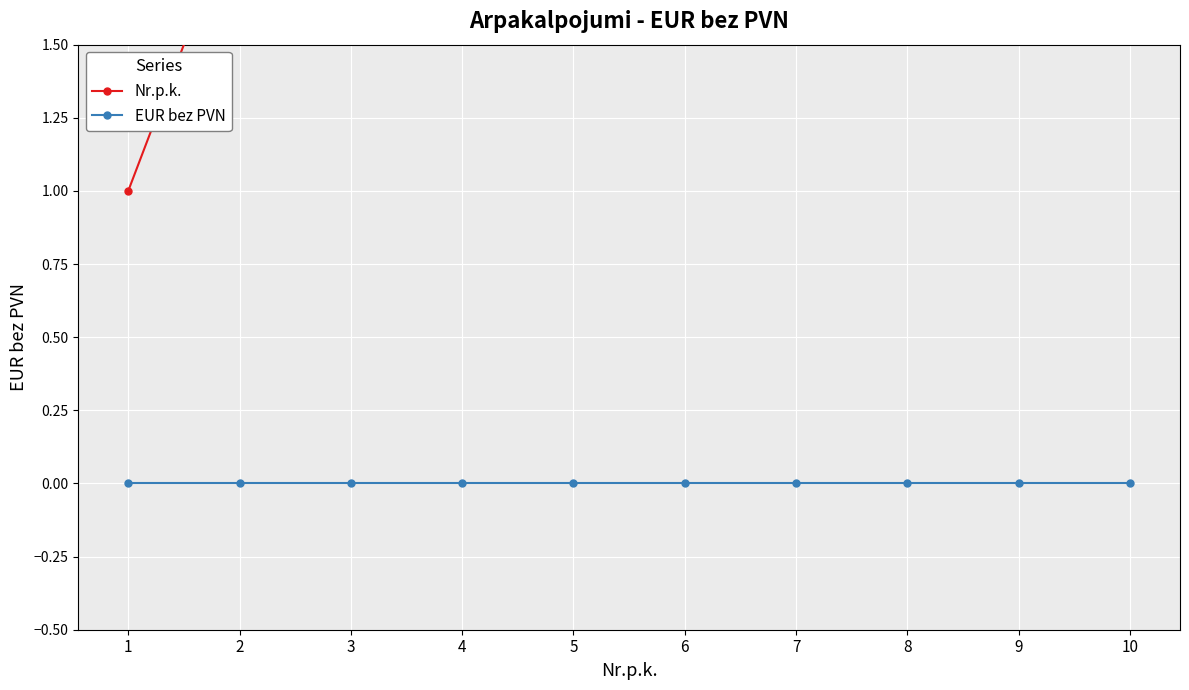

True or false: EUR bez PVN and Nr.p.k. cross at least once.

False